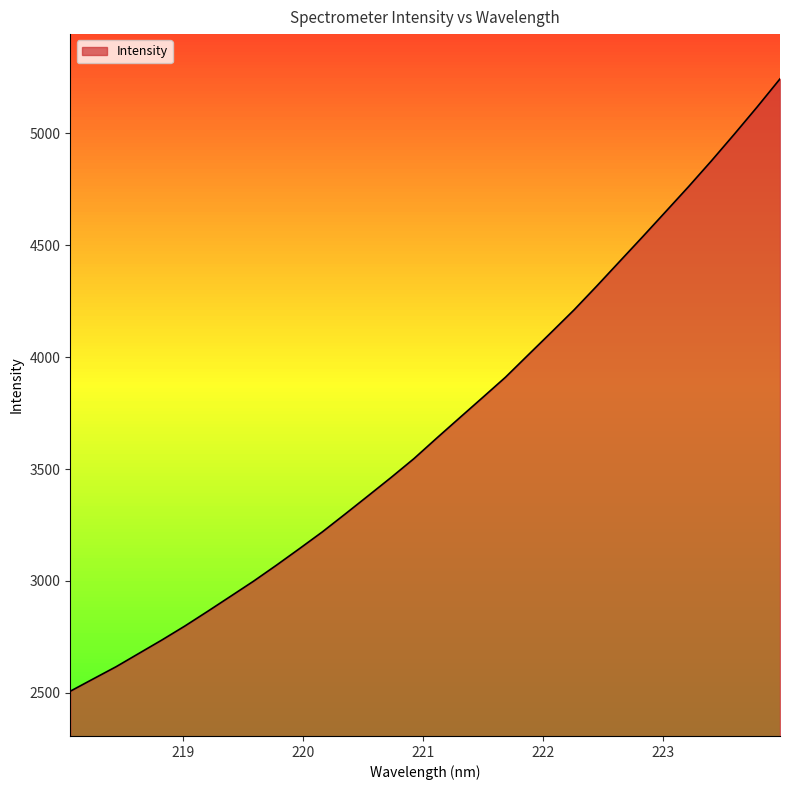

What is the difference between the maximum and minimum values?

2736.0